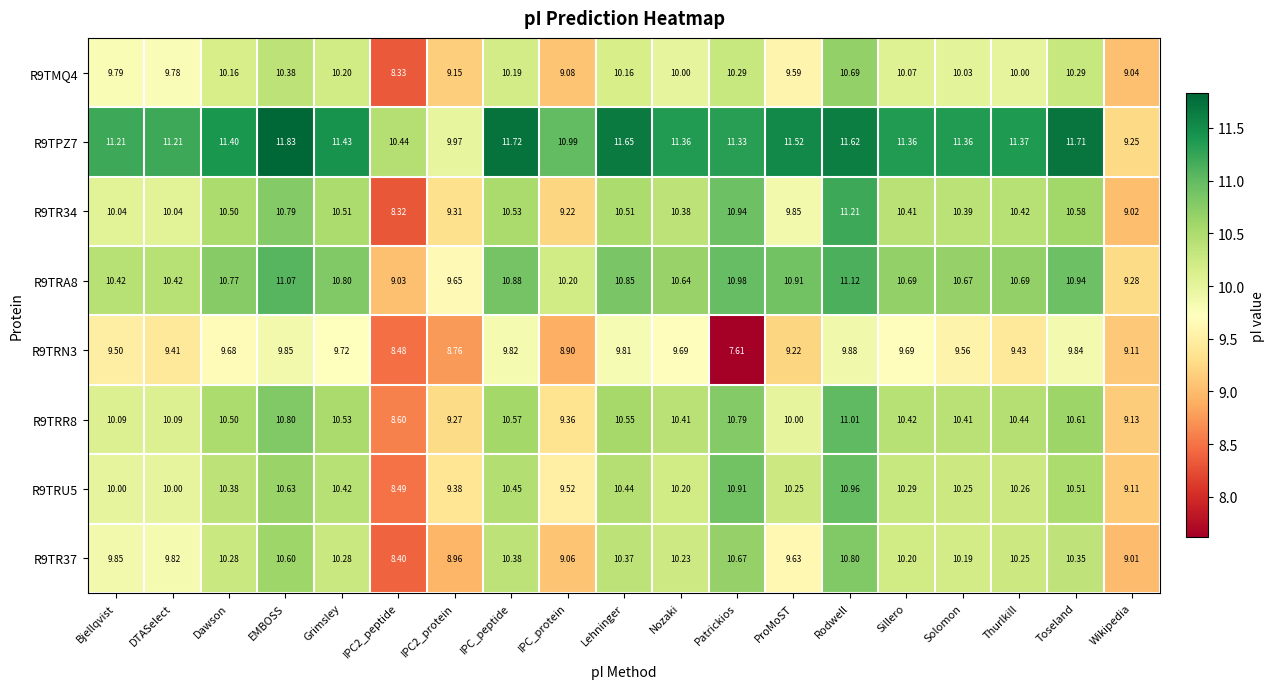

Is the value of R9TRU5 at Thurlkill greater than the value of R9TPZ7 at IPC_peptide?

No